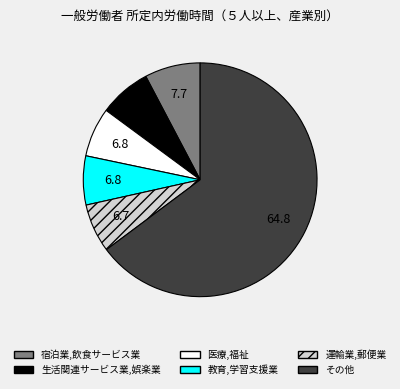

Which slice is the largest?

その他